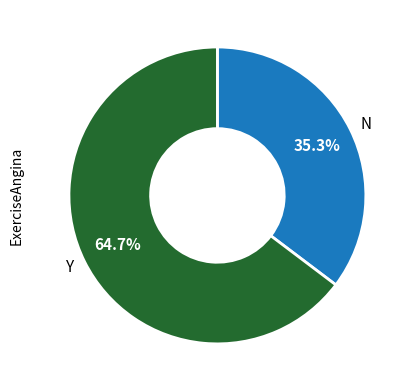

Which category has the smallest portion of the pie?

N